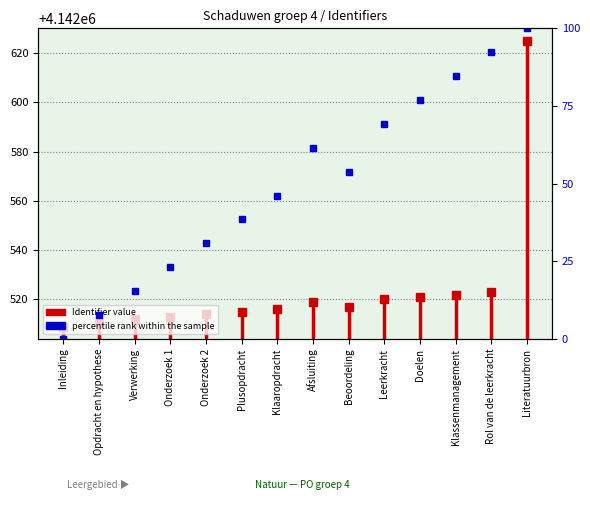

What is the label of the 1st point from the left?

Inleiding